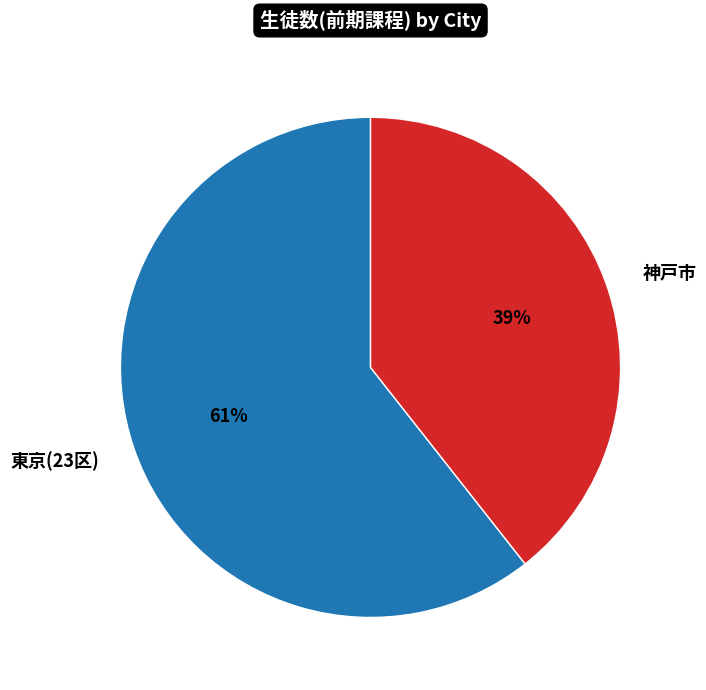

What percentage is the 神戸市 slice, to the nearest percent?

39%